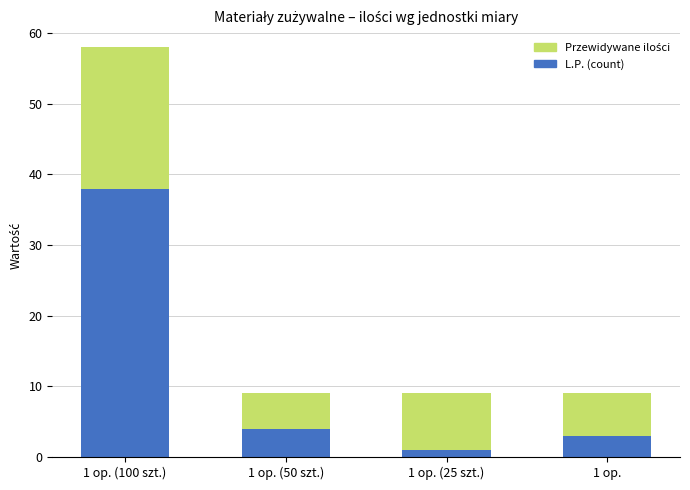

At which category is the sum across all series the highest?

1 op. (100 szt.)